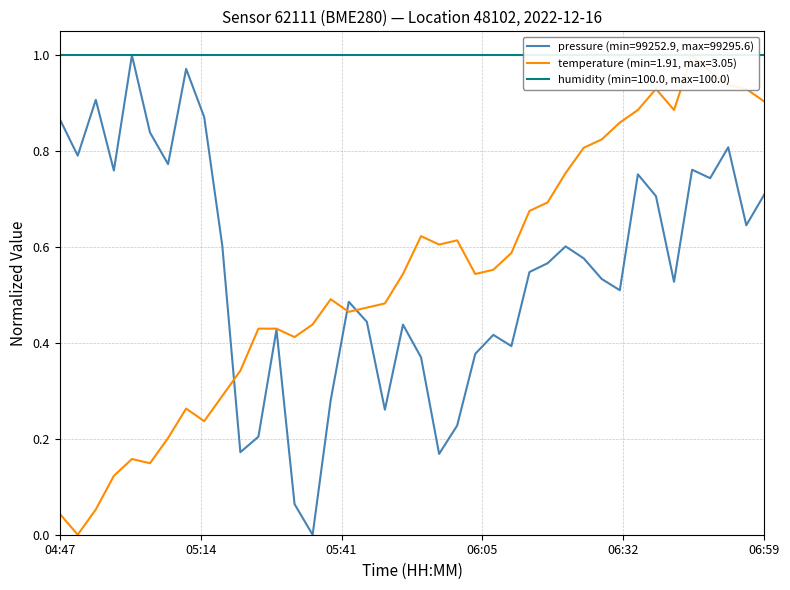

How many values in the pressure series exceed 0?

39